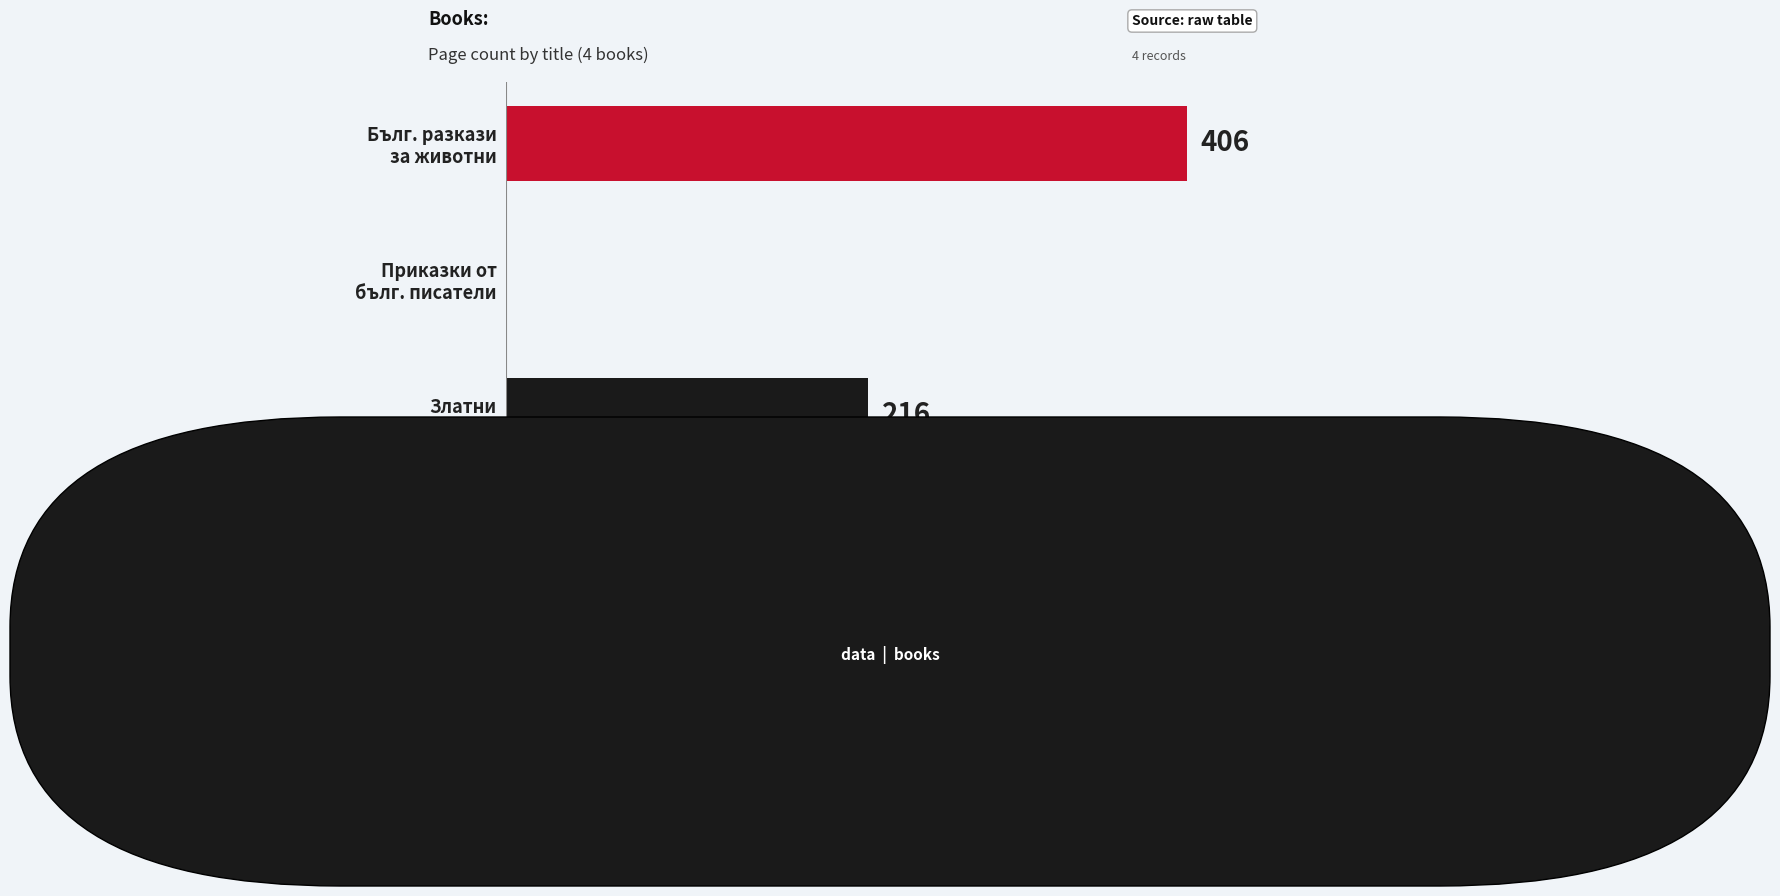

Are the bars horizontal?

Yes